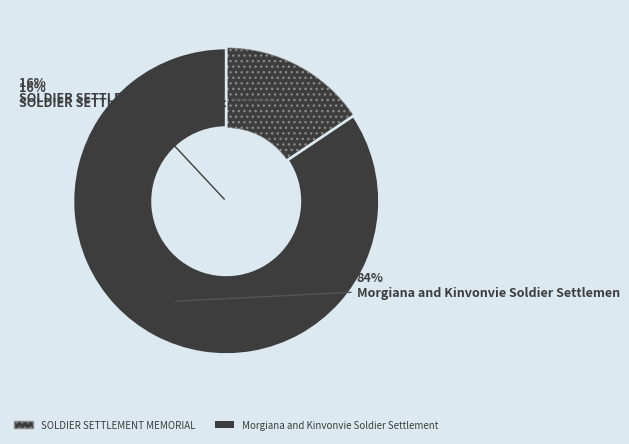

What is the largest slice in the pie chart?

Morgiana and Kinvonvie Soldier Settlement